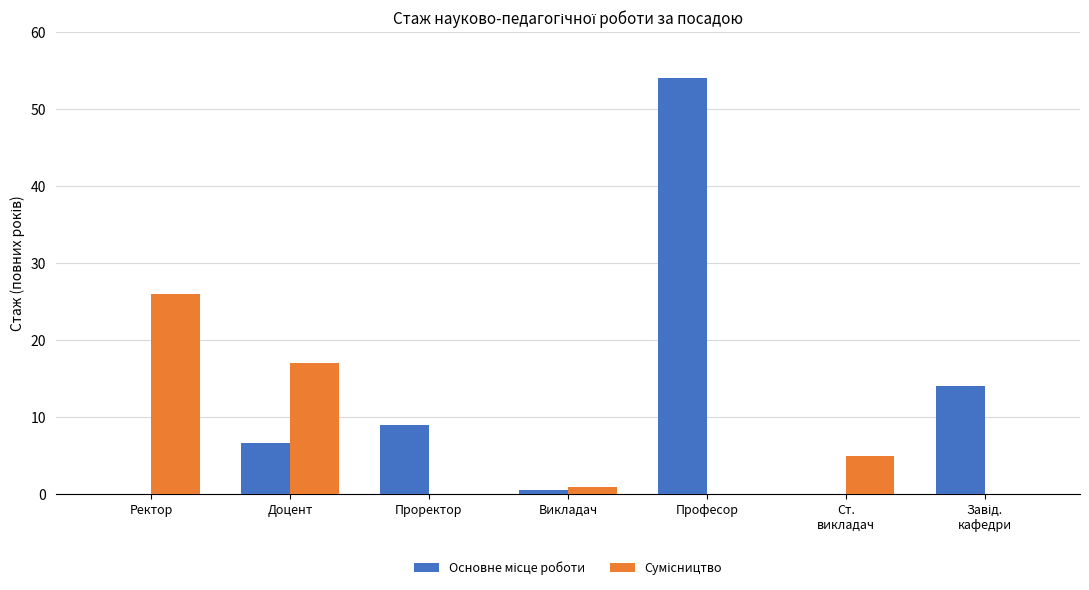

Count the number of categories in the chart.

7